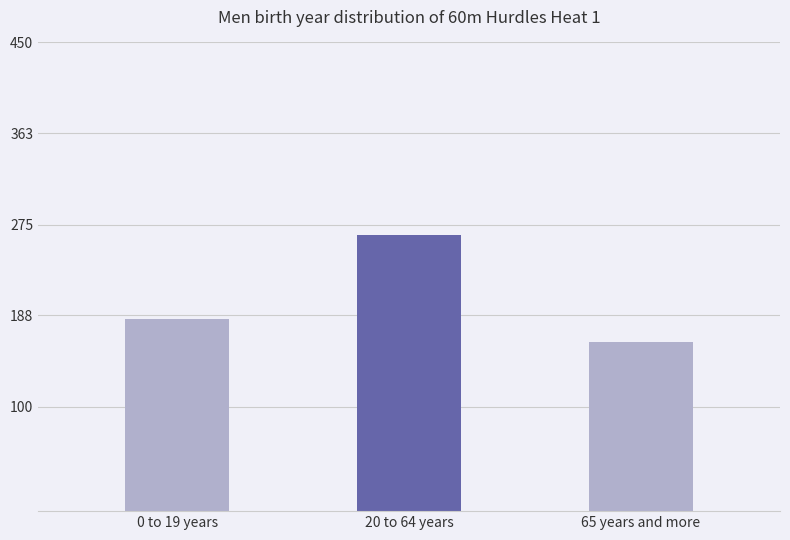

Rank the categories by value from lowest to highest.

65 years and more, 0 to 19 years, 20 to 64 years